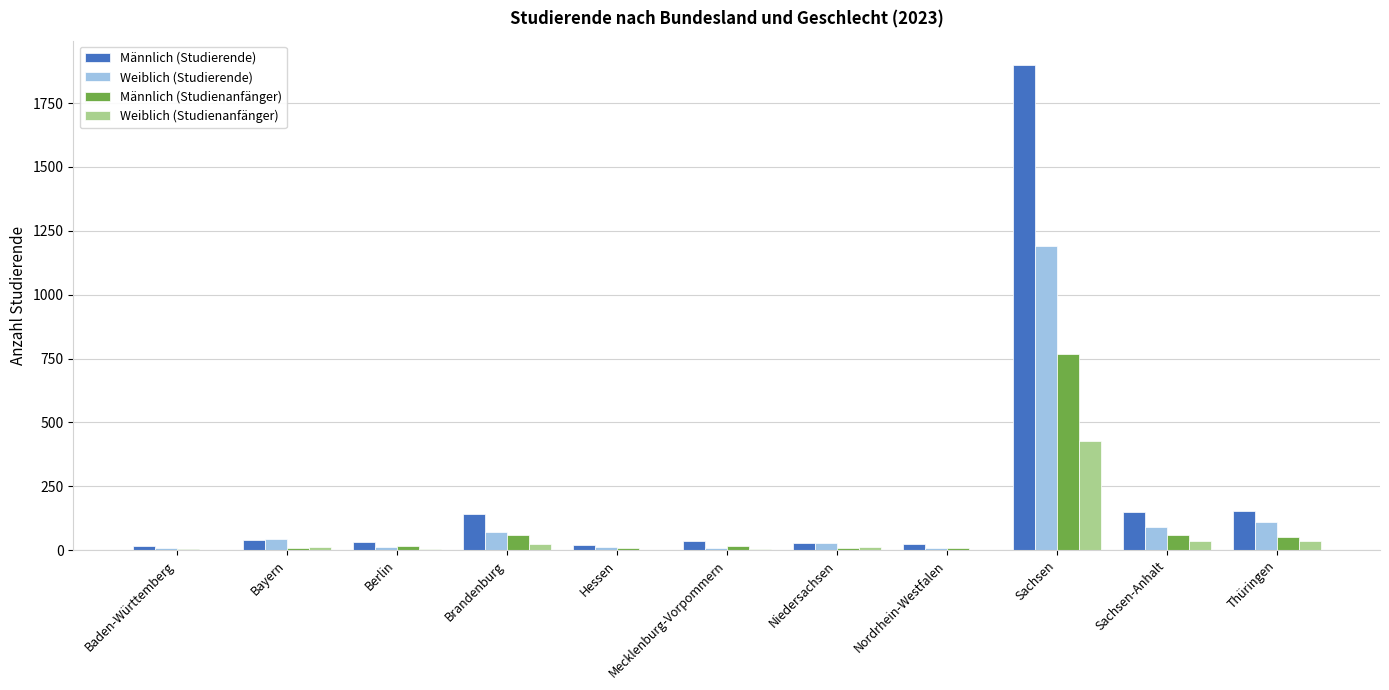

Which category has the highest value across all series?

Sachsen